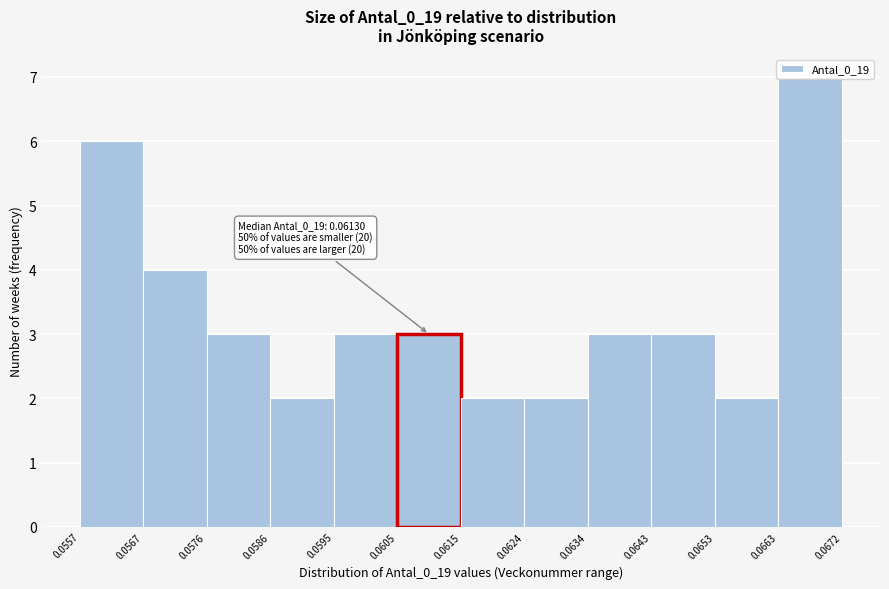

Which range on the x-axis has the tallest bar?

0.0663 to 0.0672